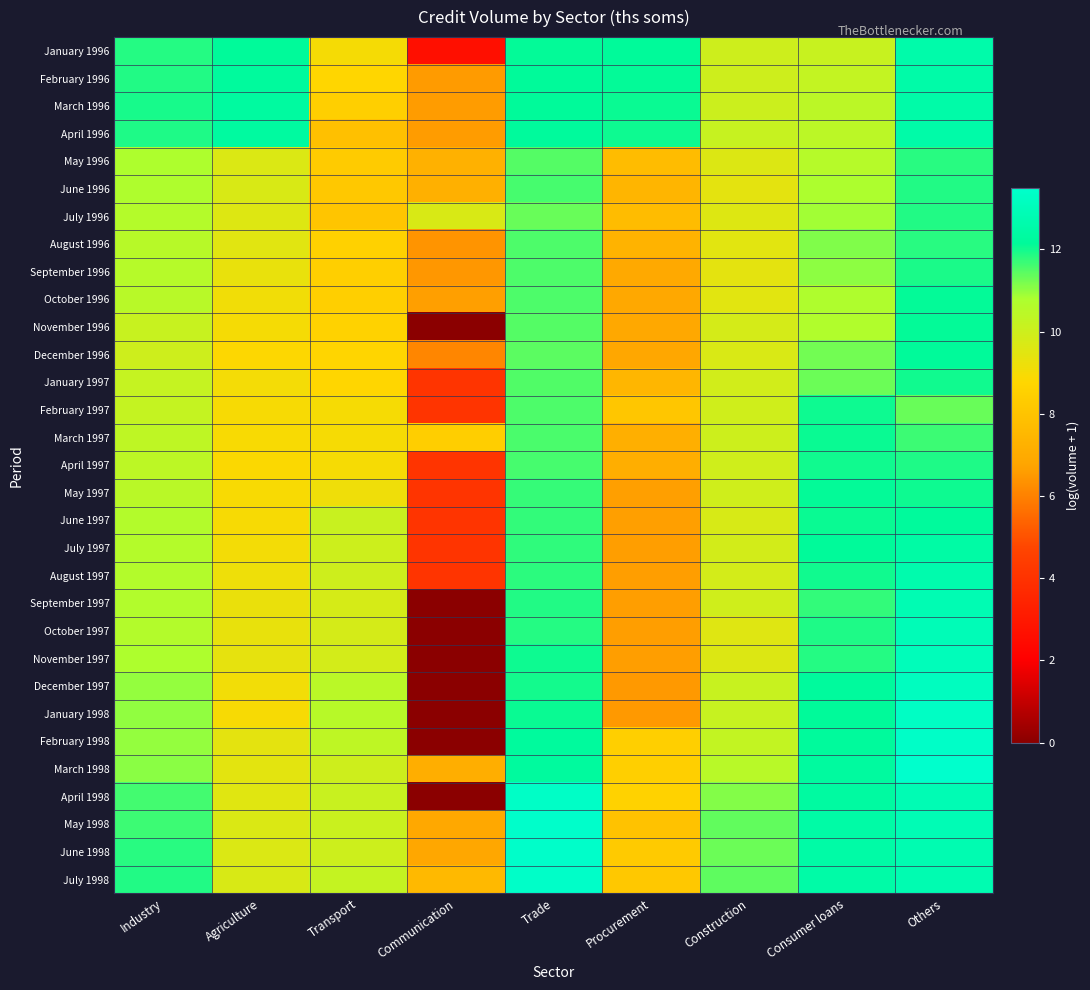

At how many categories does at least one series exceed 1?

9